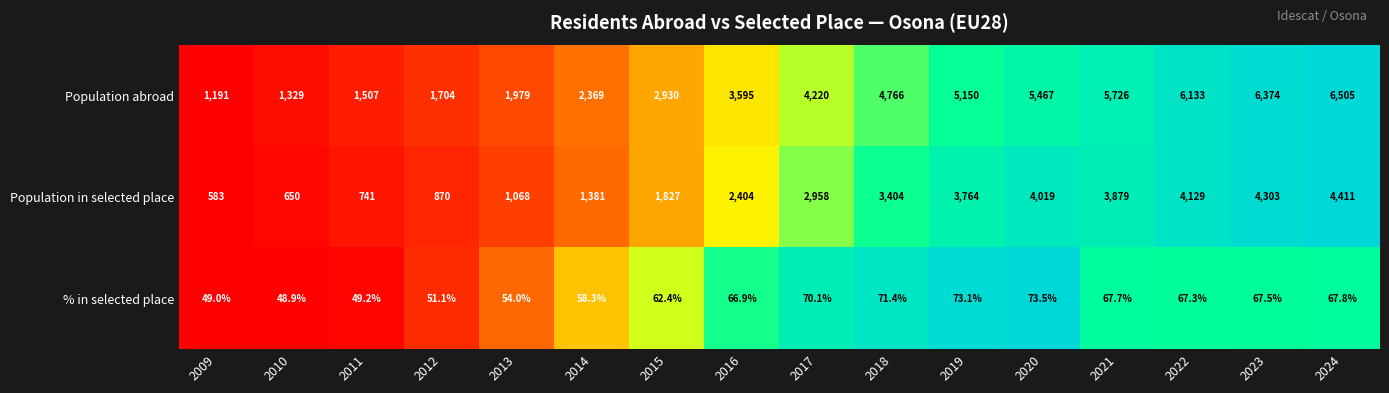

Is the value of Population in selected place at 2020 greater than the value of % in selected place at 2021?

Yes